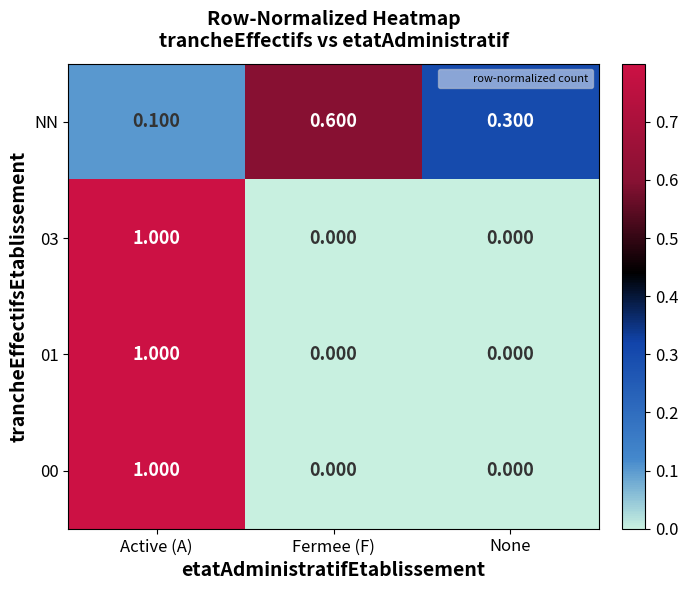

At which label does 03 reach its peak?

Active (A)